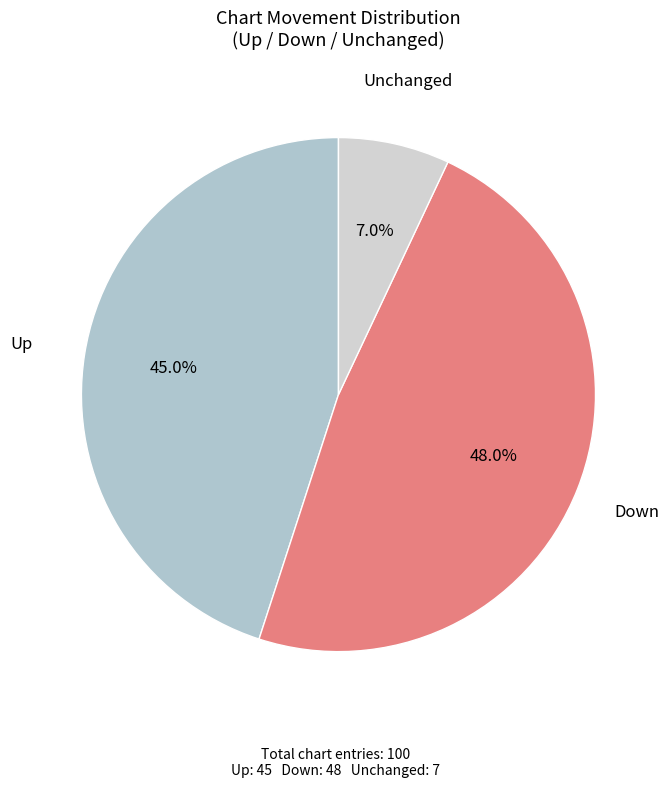

Is there any slice that represents more than half of the pie?

No